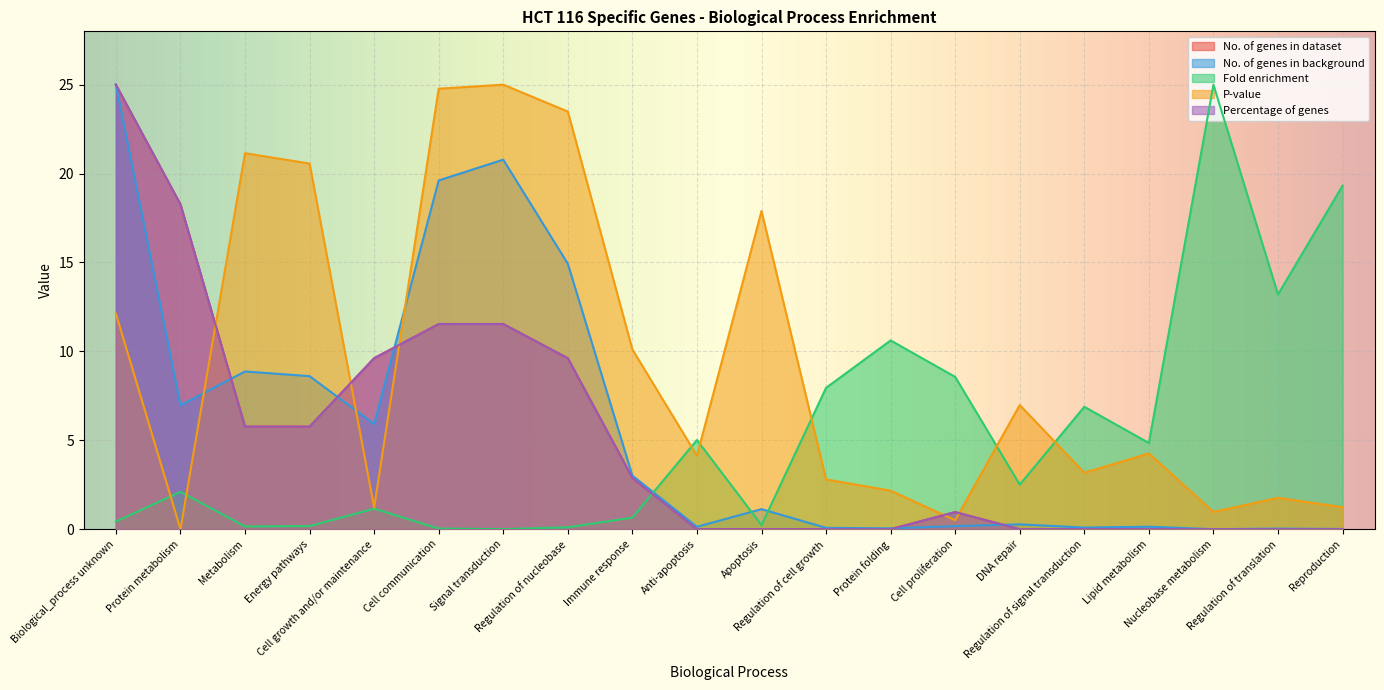

Which series has the largest total across all categories?

P-value